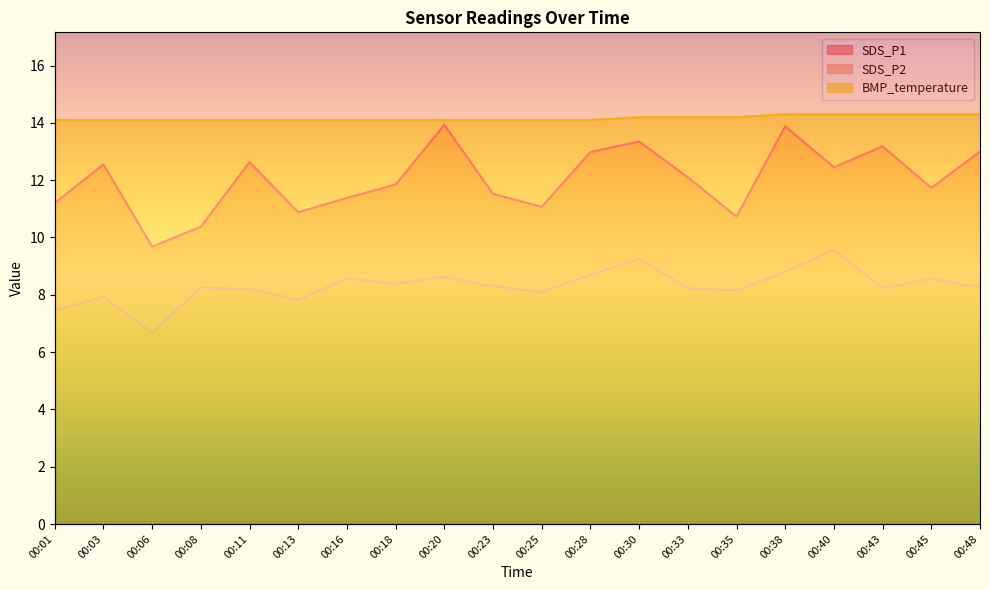

Where is SDS_P2 nearest to the value 8?

00:03